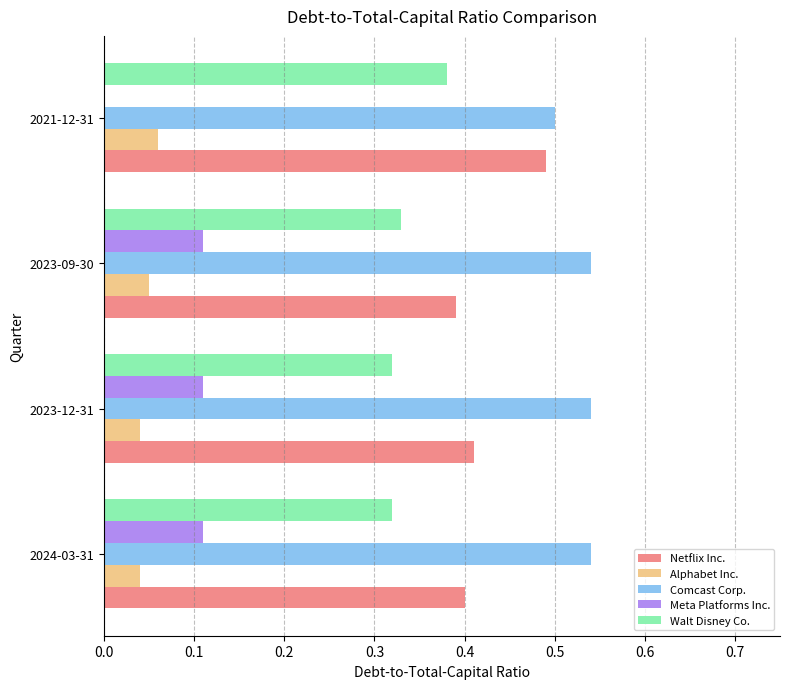

What is the total value across all series at 2024-03-31?

1.4